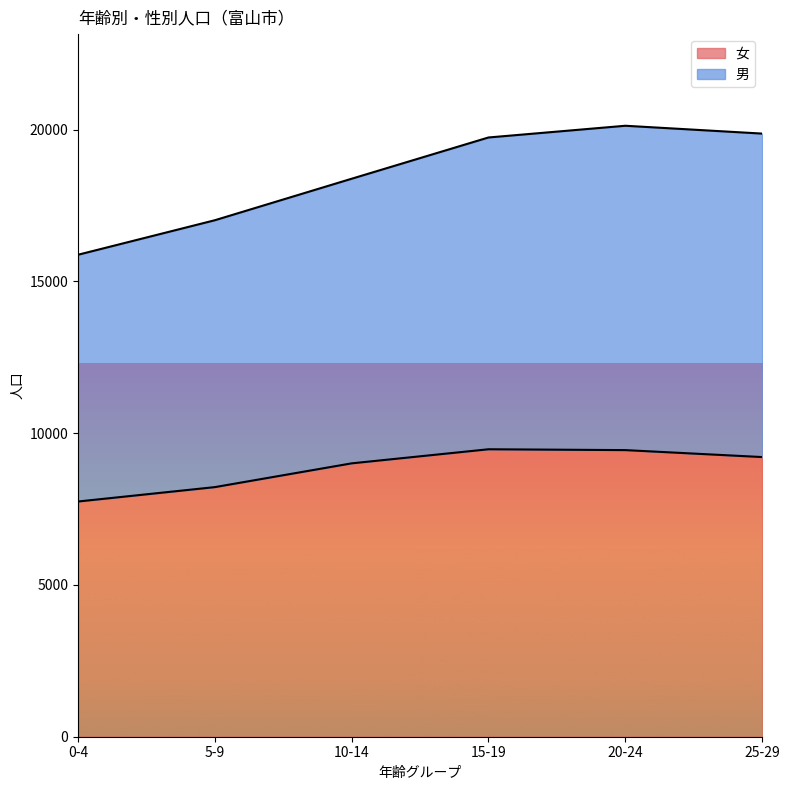

Rank the series at 0-4 from highest to lowest value.

男, 女